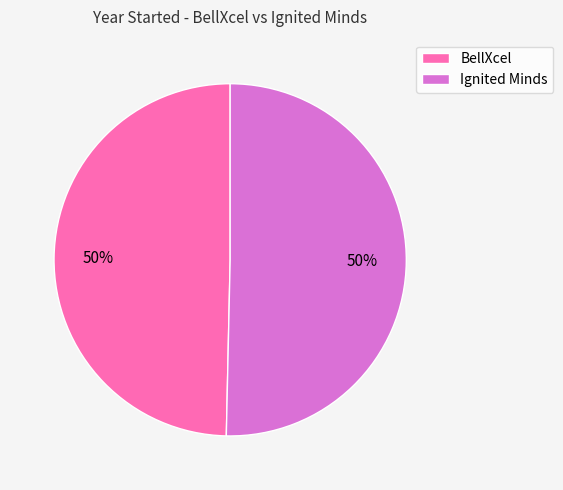

Is it true that Ignited Minds is 64% of the pie?

False